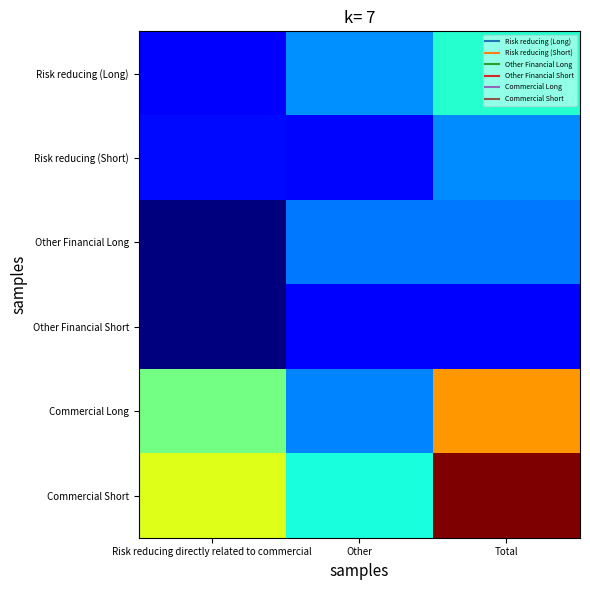

Count the number of data series in this chart.

6